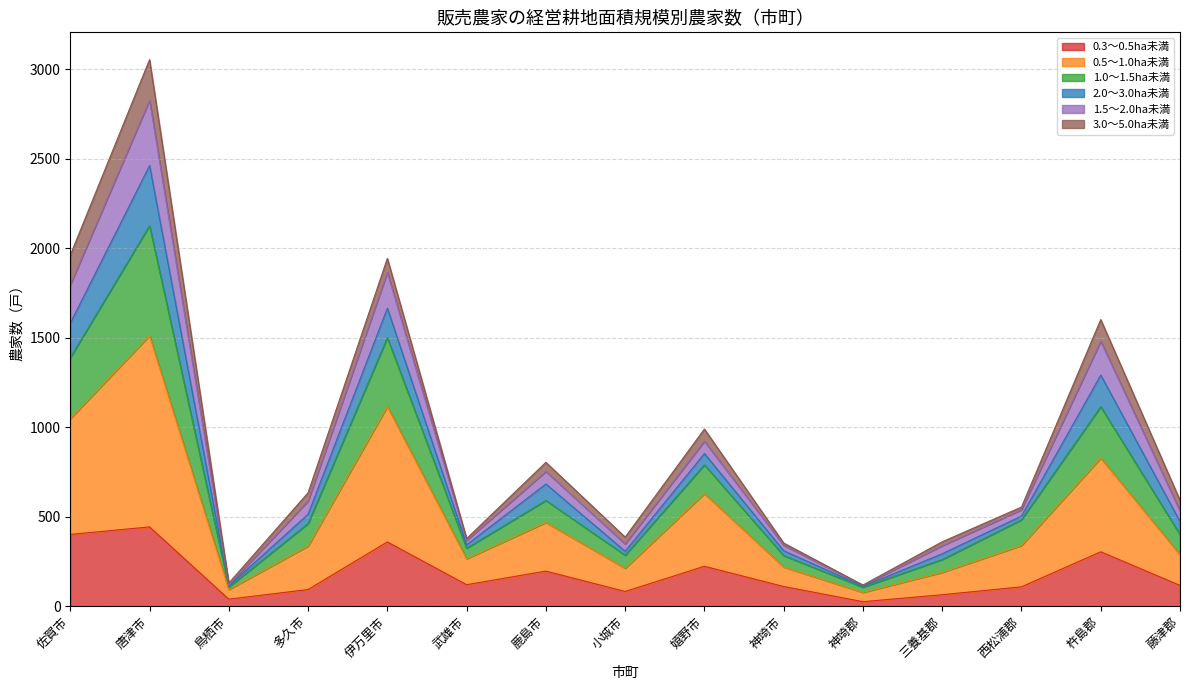

What are all the series names shown in the legend?

0.3～0.5ha未満, 0.5～1.0ha未満, 1.0～1.5ha未満, 2.0～3.0ha未満, 1.5～2.0ha未満, 3.0～5.0ha未満